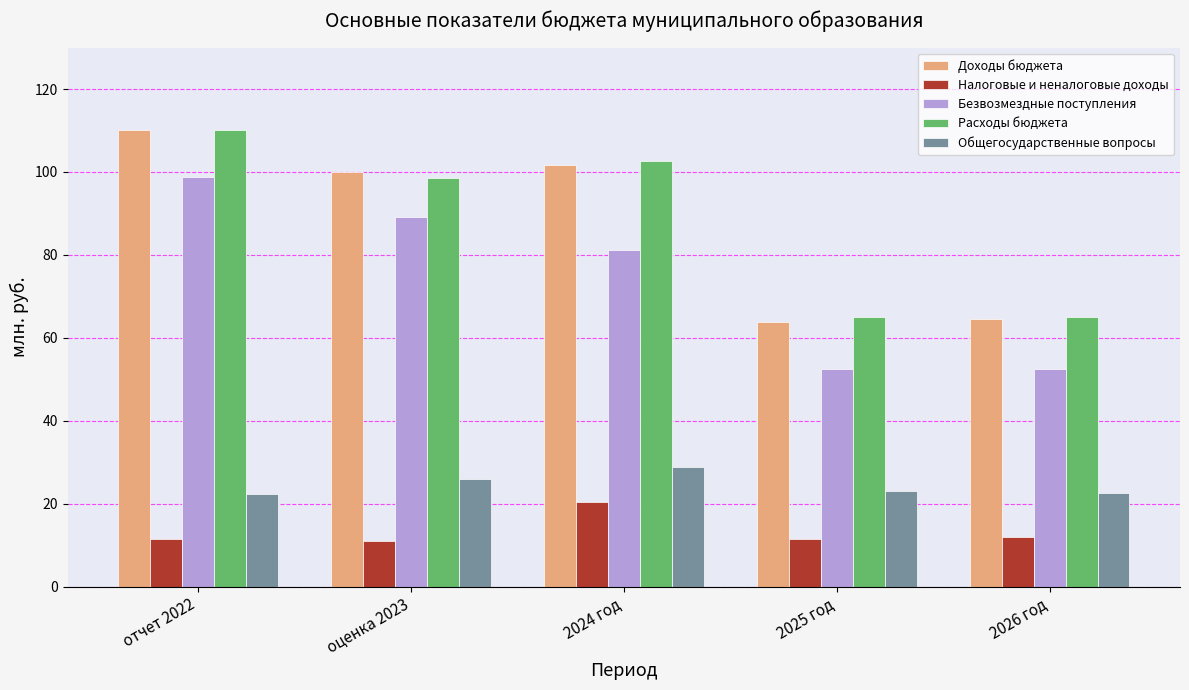

What is the lowest value of the Безвозмездные поступления series?

52.4